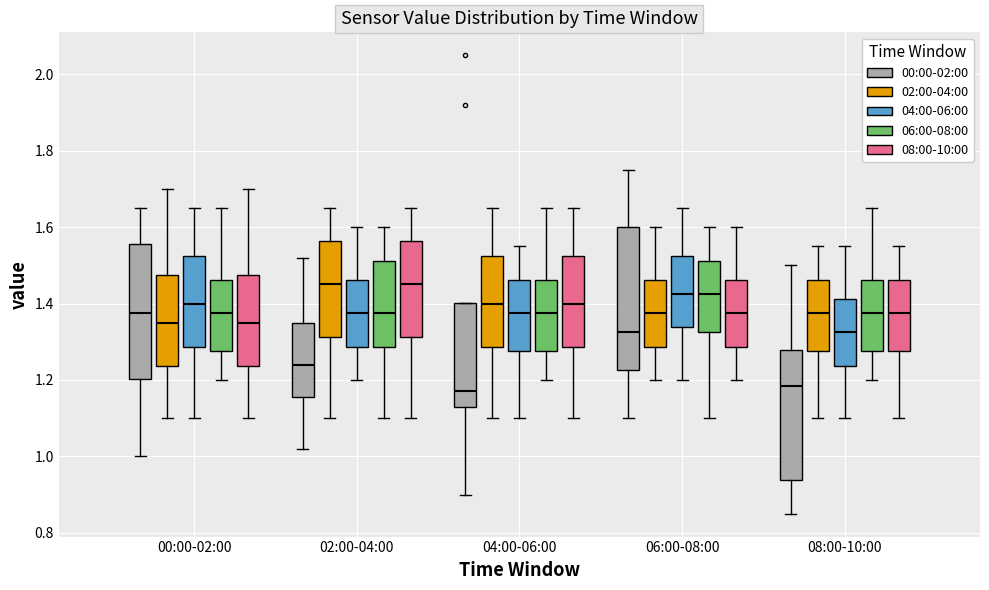

Reading left to right, read every box against the y-axis: the position of its median line, the range the box covers, and the ends of its whiskers. The values are not printed on the chart, so give them approximately, as read against the axis.

00:00-02:00 (00:00-02:00): median 1.38, box 1.20 to 1.56, whiskers 1.00 to 1.66
00:00-02:00 (02:00-04:00): median 1.36, box 1.24 to 1.48, whiskers 1.10 to 1.70
00:00-02:00 (04:00-06:00): median 1.40, box 1.28 to 1.52, whiskers 1.10 to 1.66
00:00-02:00 (06:00-08:00): median 1.38, box 1.28 to 1.46, whiskers 1.20 to 1.66
00:00-02:00 (08:00-10:00): median 1.36, box 1.24 to 1.48, whiskers 1.10 to 1.70
02:00-04:00 (00:00-02:00): median 1.24, box 1.16 to 1.36, whiskers 1.02 to 1.52
02:00-04:00 (02:00-04:00): median 1.46, box 1.32 to 1.56, whiskers 1.10 to 1.66
02:00-04:00 (04:00-06:00): median 1.38, box 1.28 to 1.46, whiskers 1.20 to 1.60
02:00-04:00 (06:00-08:00): median 1.38, box 1.28 to 1.52, whiskers 1.10 to 1.60
02:00-04:00 (08:00-10:00): median 1.46, box 1.32 to 1.56, whiskers 1.10 to 1.66
04:00-06:00 (00:00-02:00): median 1.18, box 1.14 to 1.40, whiskers 0.90 to 1.40
04:00-06:00 (02:00-04:00): median 1.40, box 1.28 to 1.52, whiskers 1.10 to 1.66
04:00-06:00 (04:00-06:00): median 1.38, box 1.28 to 1.46, whiskers 1.10 to 1.56
04:00-06:00 (06:00-08:00): median 1.38, box 1.28 to 1.46, whiskers 1.20 to 1.66
04:00-06:00 (08:00-10:00): median 1.40, box 1.28 to 1.52, whiskers 1.10 to 1.66
06:00-08:00 (00:00-02:00): median 1.32, box 1.22 to 1.60, whiskers 1.10 to 1.76
06:00-08:00 (02:00-04:00): median 1.38, box 1.28 to 1.46, whiskers 1.20 to 1.60
06:00-08:00 (04:00-06:00): median 1.42, box 1.34 to 1.52, whiskers 1.20 to 1.66
06:00-08:00 (06:00-08:00): median 1.42, box 1.32 to 1.52, whiskers 1.10 to 1.60
06:00-08:00 (08:00-10:00): median 1.38, box 1.28 to 1.46, whiskers 1.20 to 1.60
08:00-10:00 (00:00-02:00): median 1.18, box 0.94 to 1.28, whiskers 0.86 to 1.50
08:00-10:00 (02:00-04:00): median 1.38, box 1.28 to 1.46, whiskers 1.10 to 1.56
08:00-10:00 (04:00-06:00): median 1.32, box 1.24 to 1.42, whiskers 1.10 to 1.56
08:00-10:00 (06:00-08:00): median 1.38, box 1.28 to 1.46, whiskers 1.20 to 1.66
08:00-10:00 (08:00-10:00): median 1.38, box 1.28 to 1.46, whiskers 1.10 to 1.56